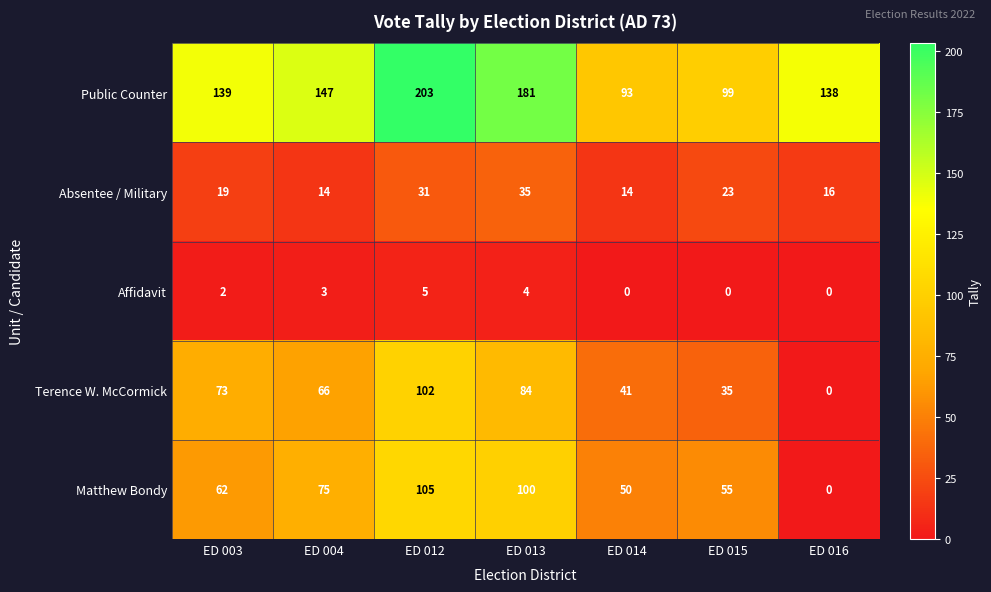

How many Affidavit values are between 0 and 4?

6